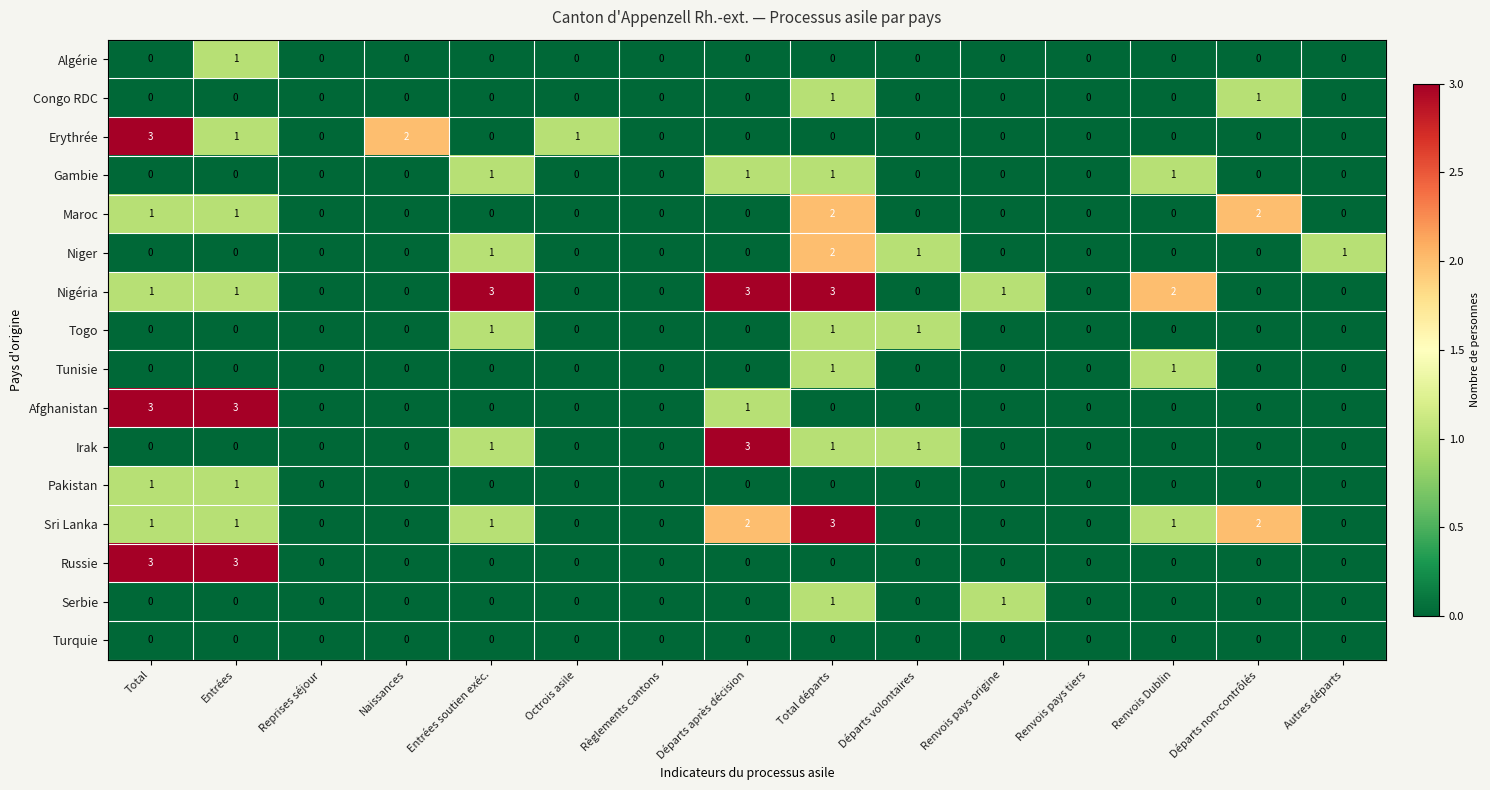

Count the Russie values in the range 0 to 1.

13